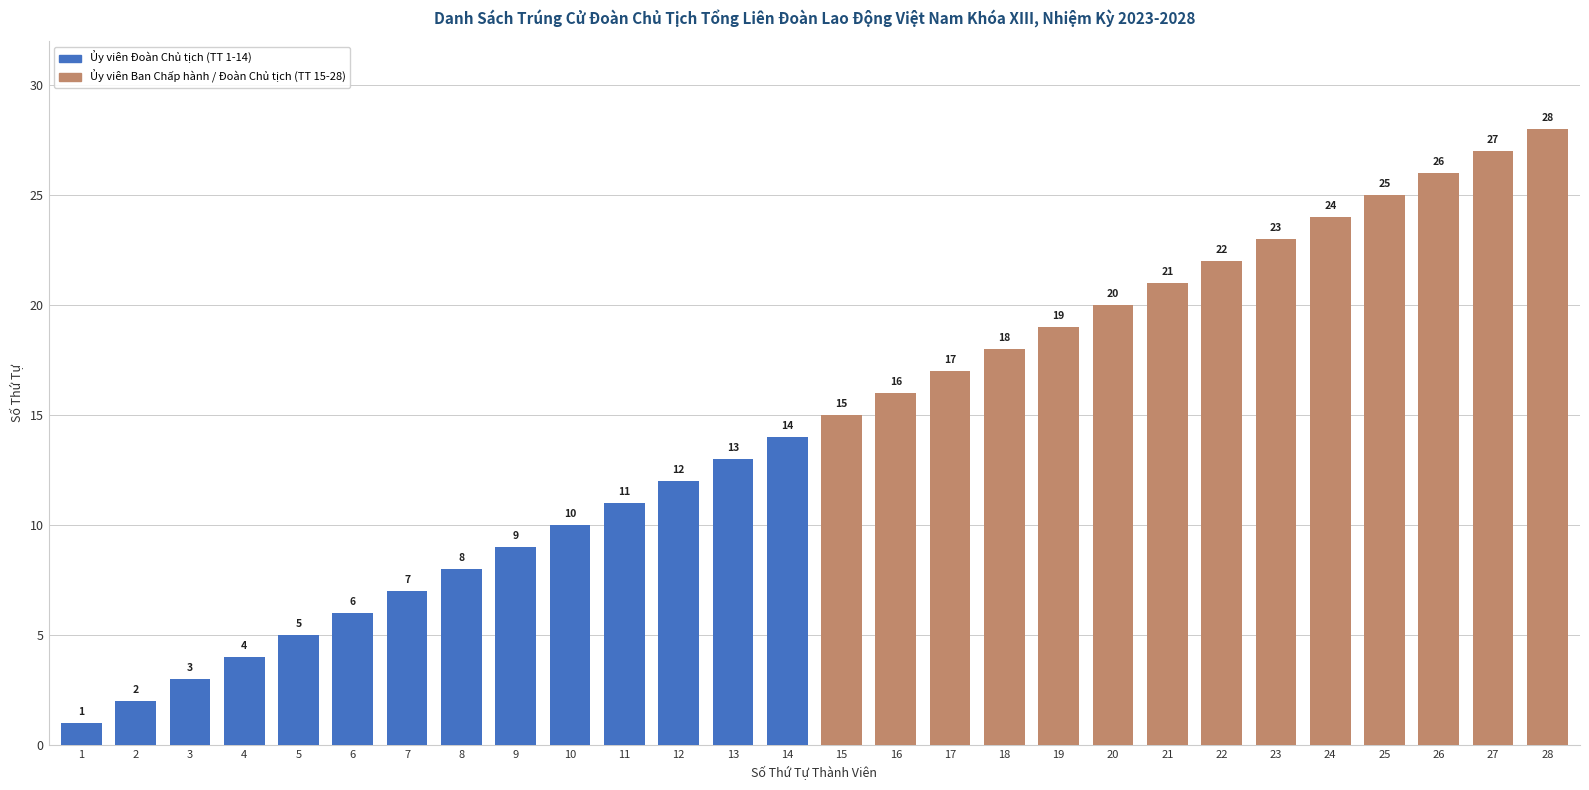

Rank the categories by value from lowest to highest.

1, 2, 3, 4, 5, 6, 7, 8, 9, 10, 11, 12, 13, 14, 15, 16, 17, 18, 19, 20, 21, 22, 23, 24, 25, 26, 27, 28